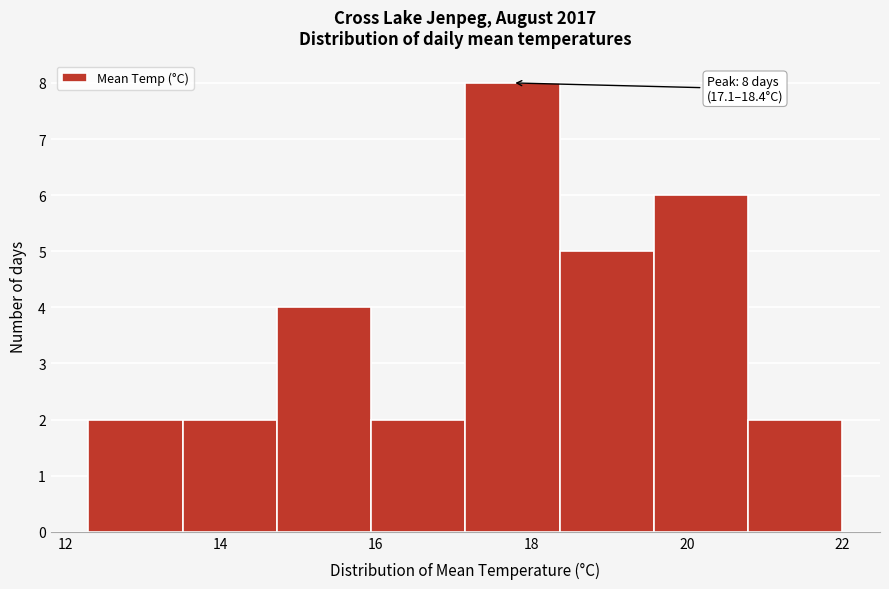

Which range on the x-axis has the tallest bar?

17.2 to 18.4